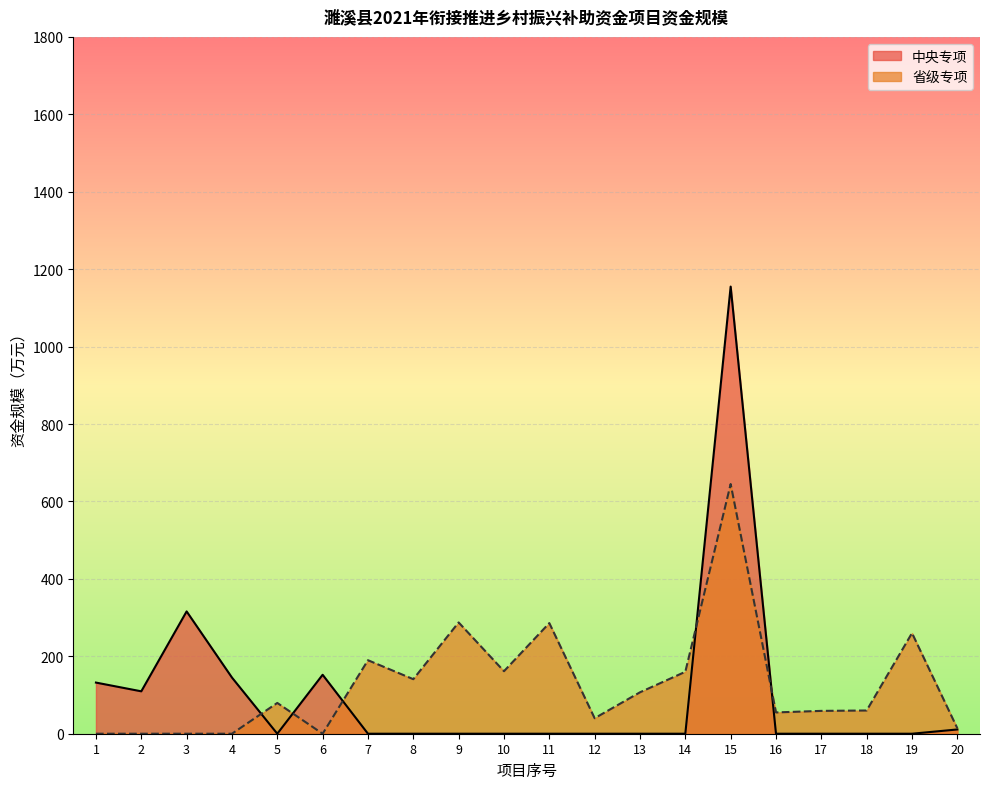

List the series in order of their overall mean, highest first.

省级专项, 中央专项